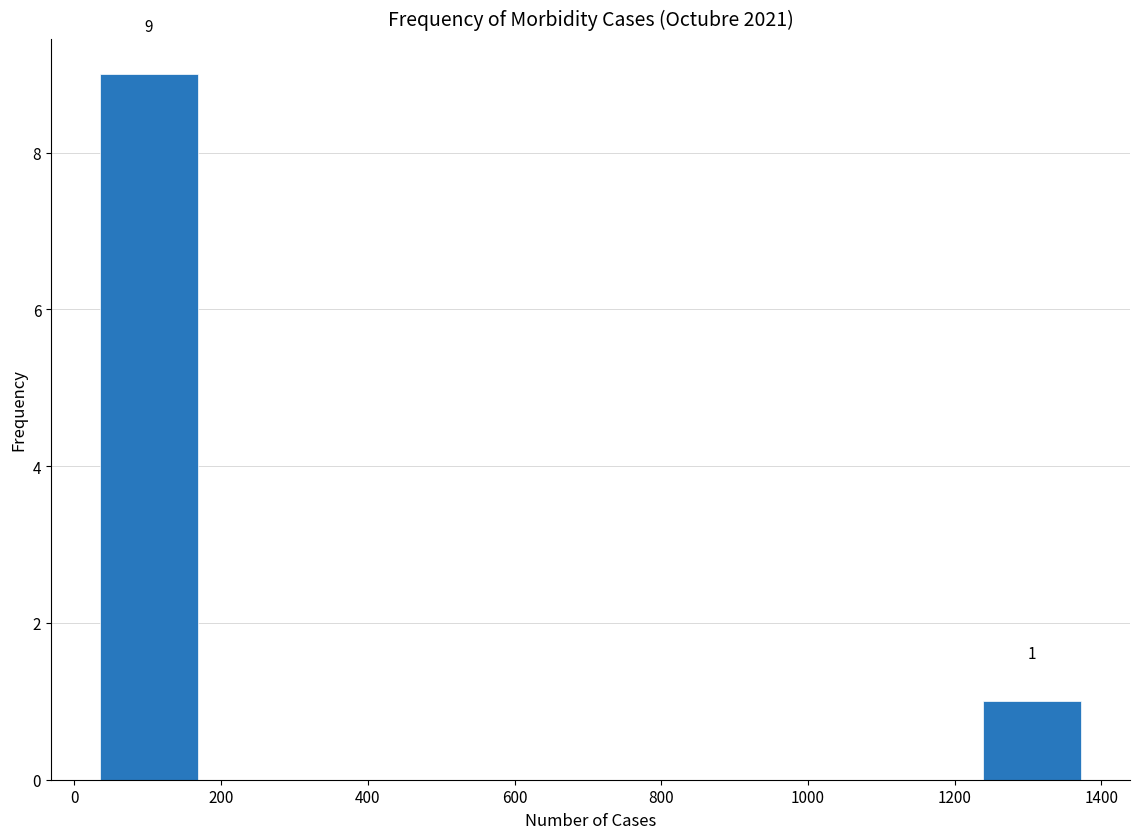

Over which range of the x-axis is the bar tallest?

40 to 160